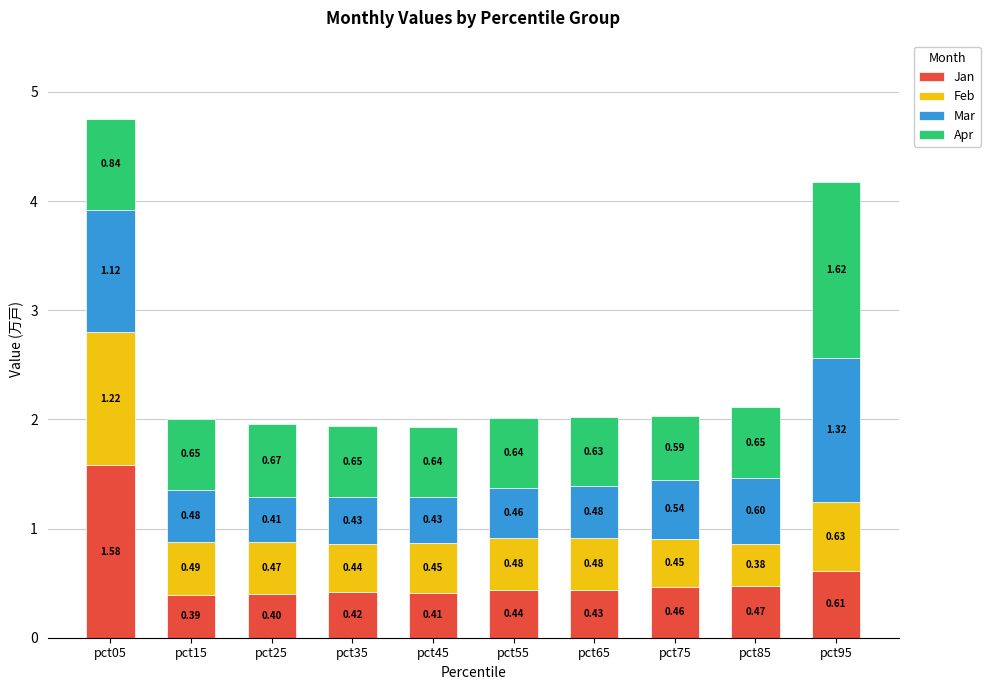

At which category is the sum across all series the highest?

pct05